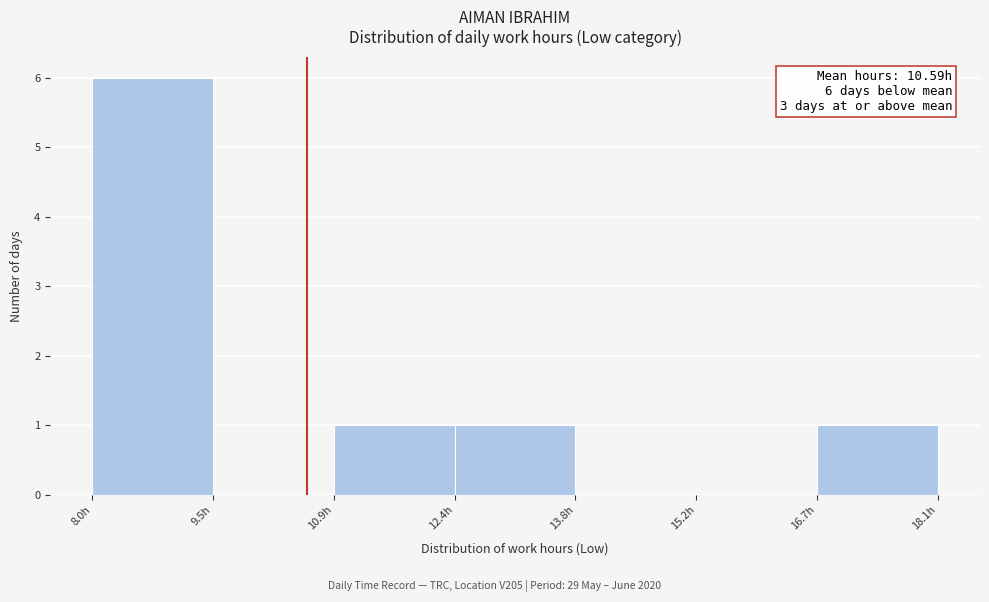

Which range on the x-axis has the tallest bar?

8.0 to 9.4